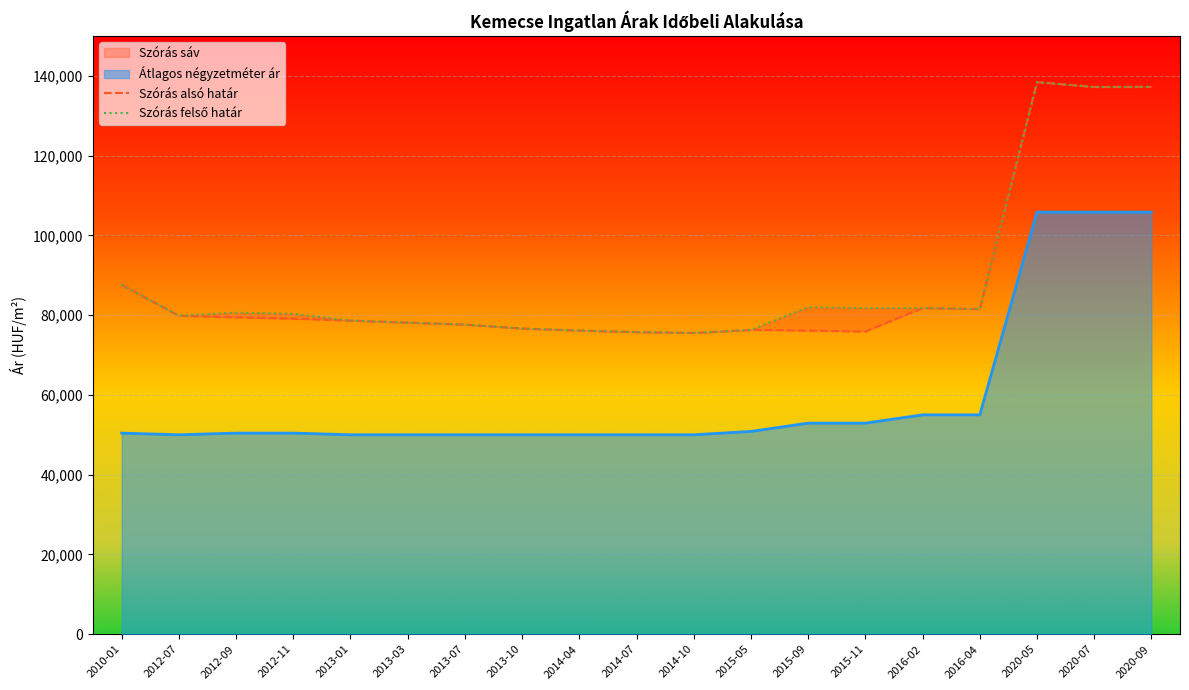

Which category has the highest value in the Szórás felső határ series?

2020-05